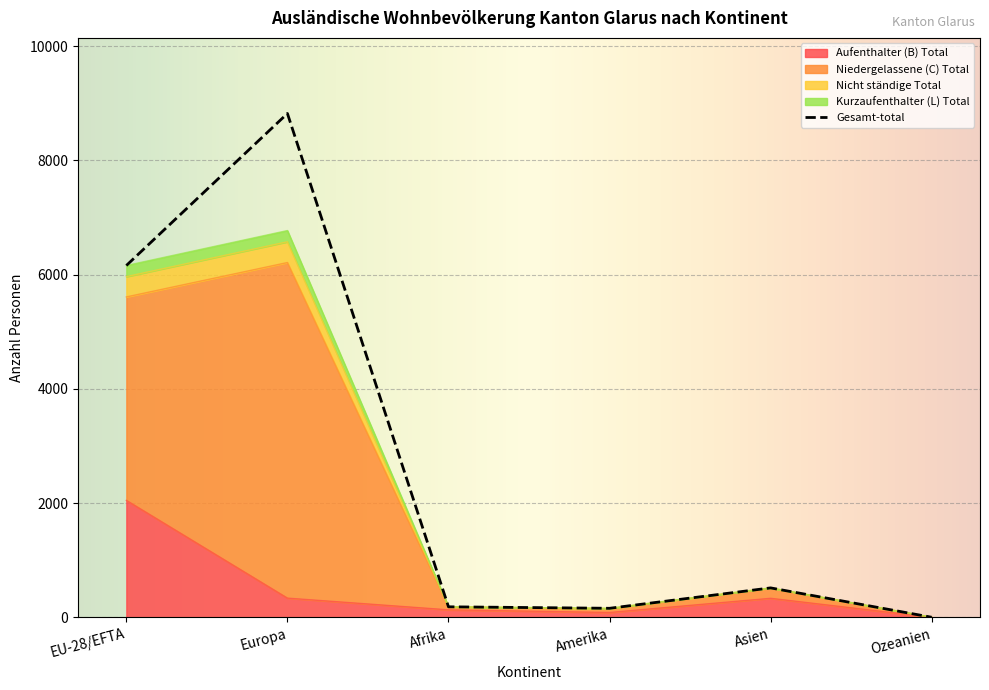

The value of Nicht ständige Total at Asien is 104. True or false?

False